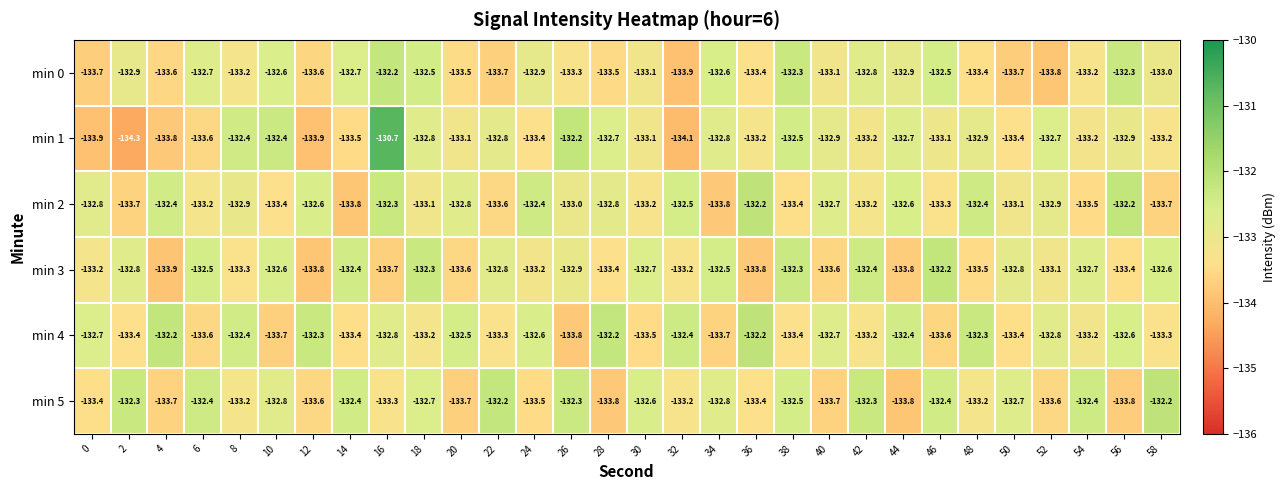

The min 0 series shows -132.9 at 24. True or false?

True